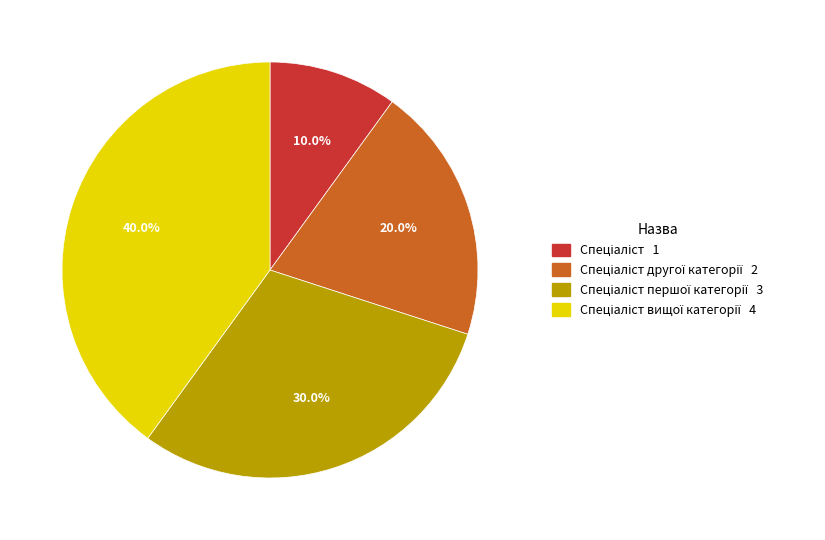

Is there any slice that represents more than half of the pie?

No